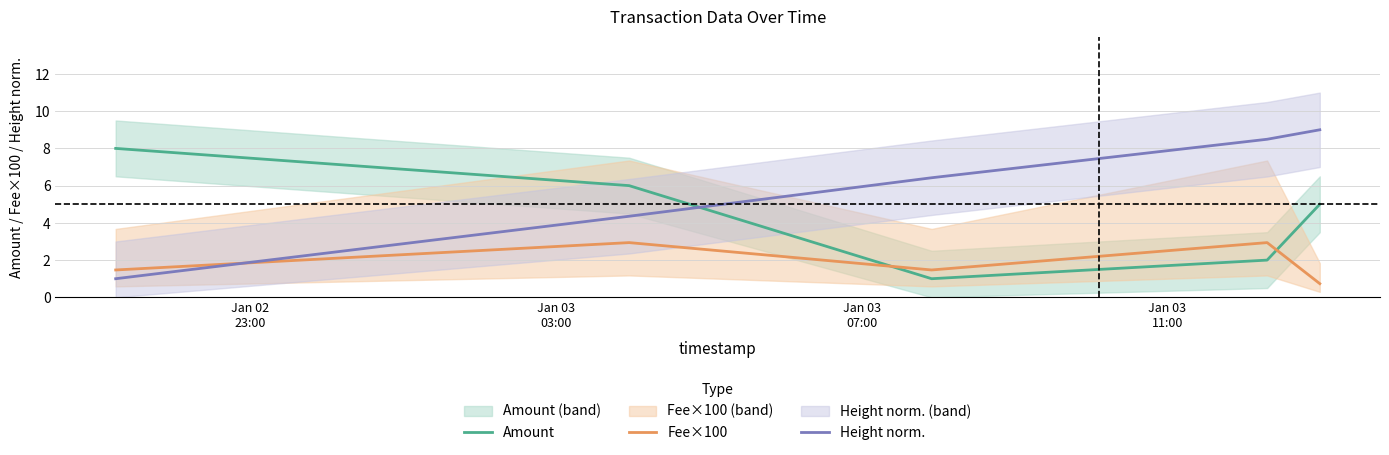

How many interior local valleys does the Amount series have?

1